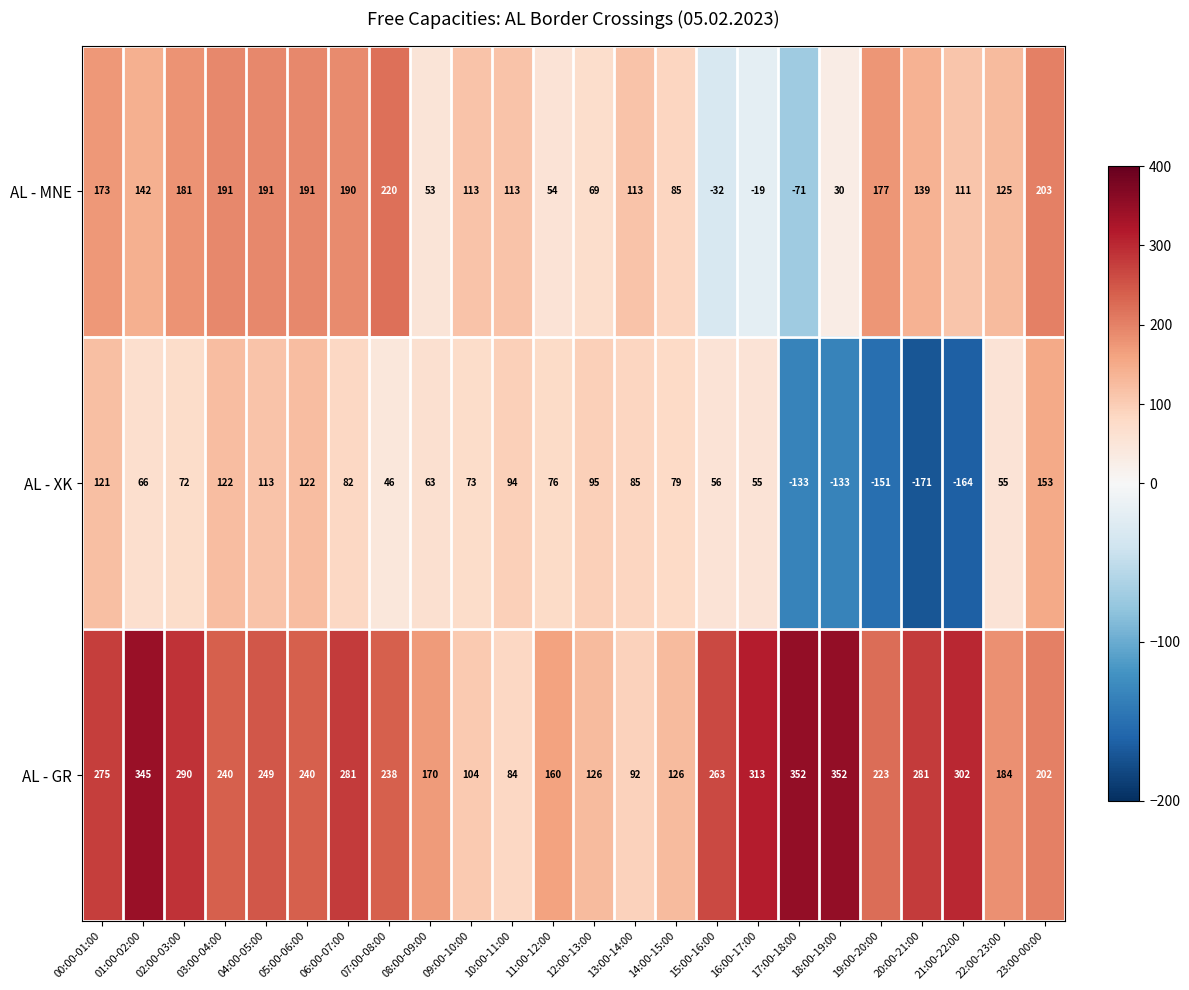

What is the smallest value displayed?

-171